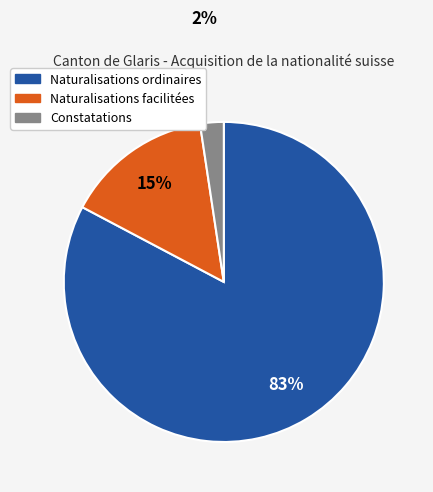

Is there a majority slice in this chart?

Yes